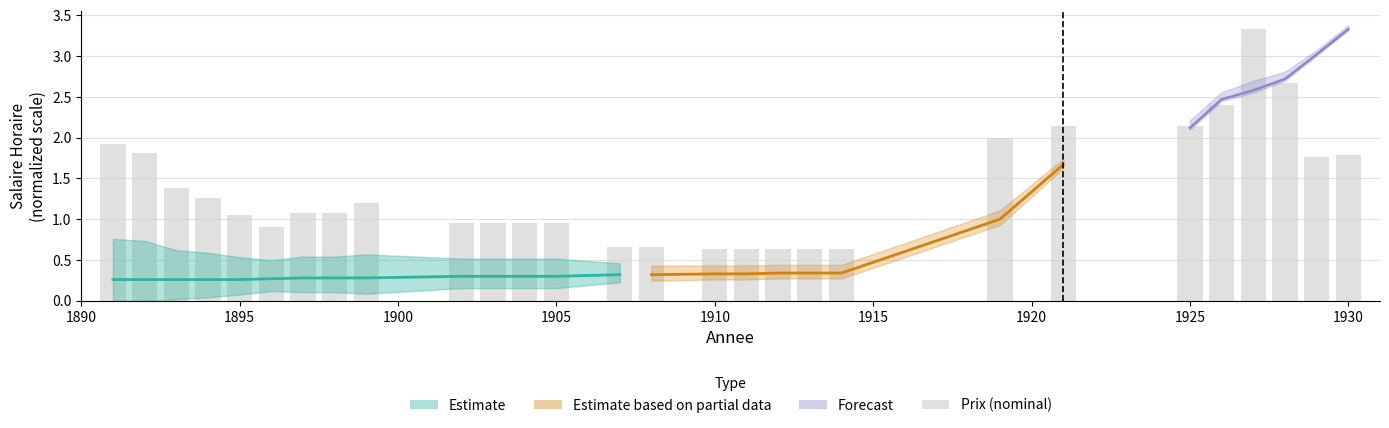

Reading right to left, extract all data points from this chart.

1.8	1.8	2.7	3.3	2.4	2.1	2.1	2.0	0.6	0.6	0.6	0.6	0.6	0.7	0.7	1.0	1.0	1.0	1.0	1.2	1.1	1.1	0.9	1.1	1.3	1.4	1.8	1.9